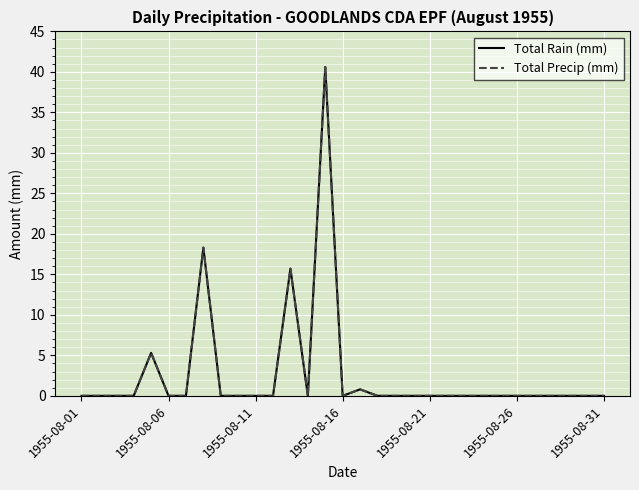

Does the chart have visible grid lines?

Yes